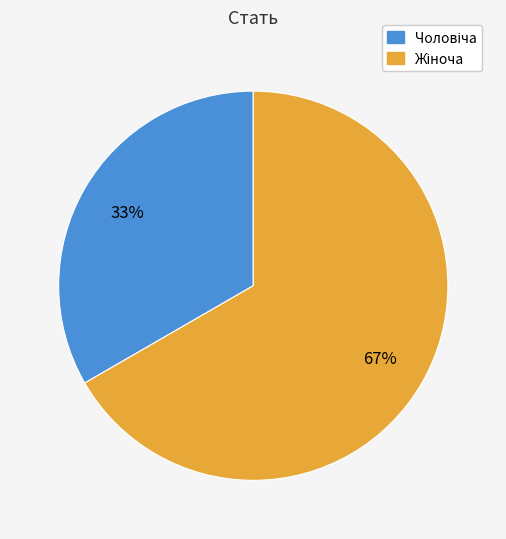

Is there any slice that represents more than half of the pie?

Yes